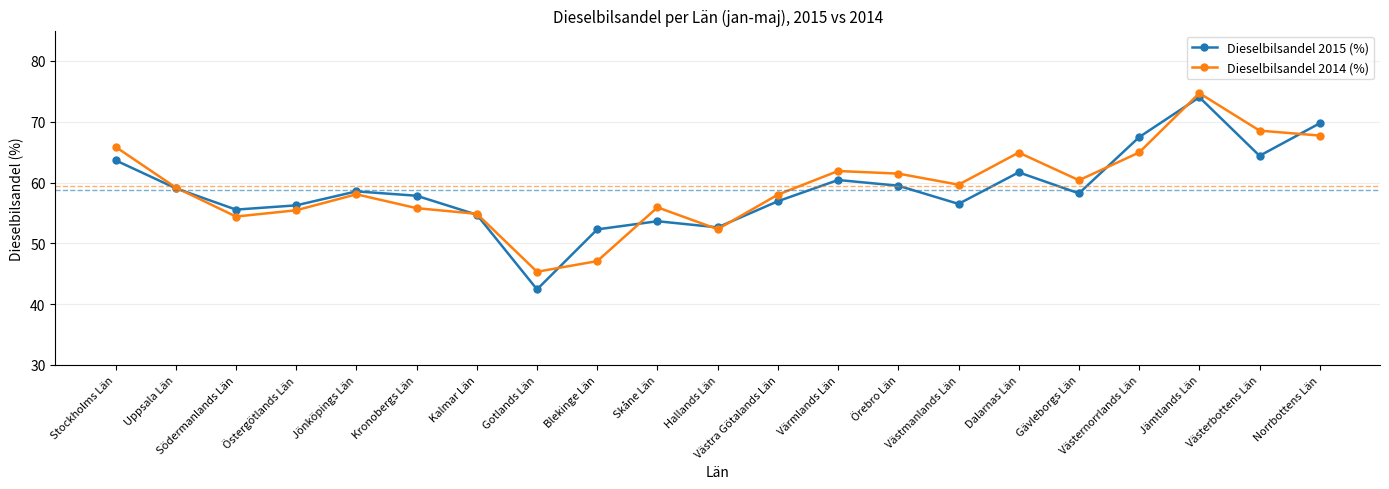

What is the highest value of the Dieselbilsandel 2014 (%) series?

74.7